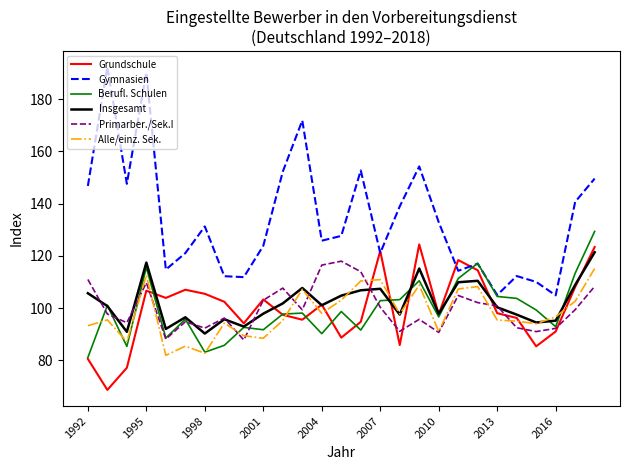

What is the minimum value for Alle/einz. Sek.?

81.9